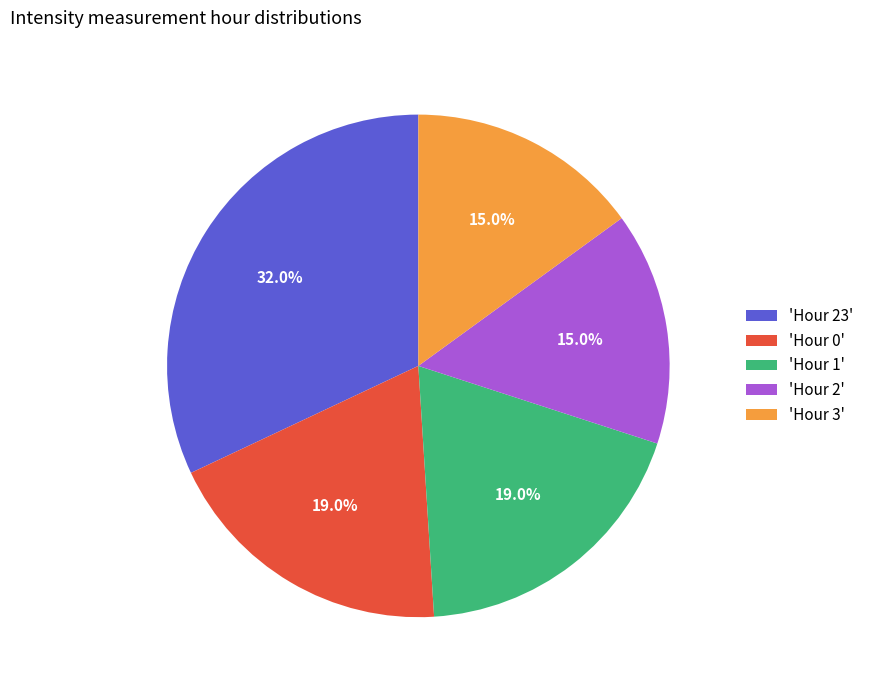

What portion of the pie excludes 'Hour 0'?

81.0%